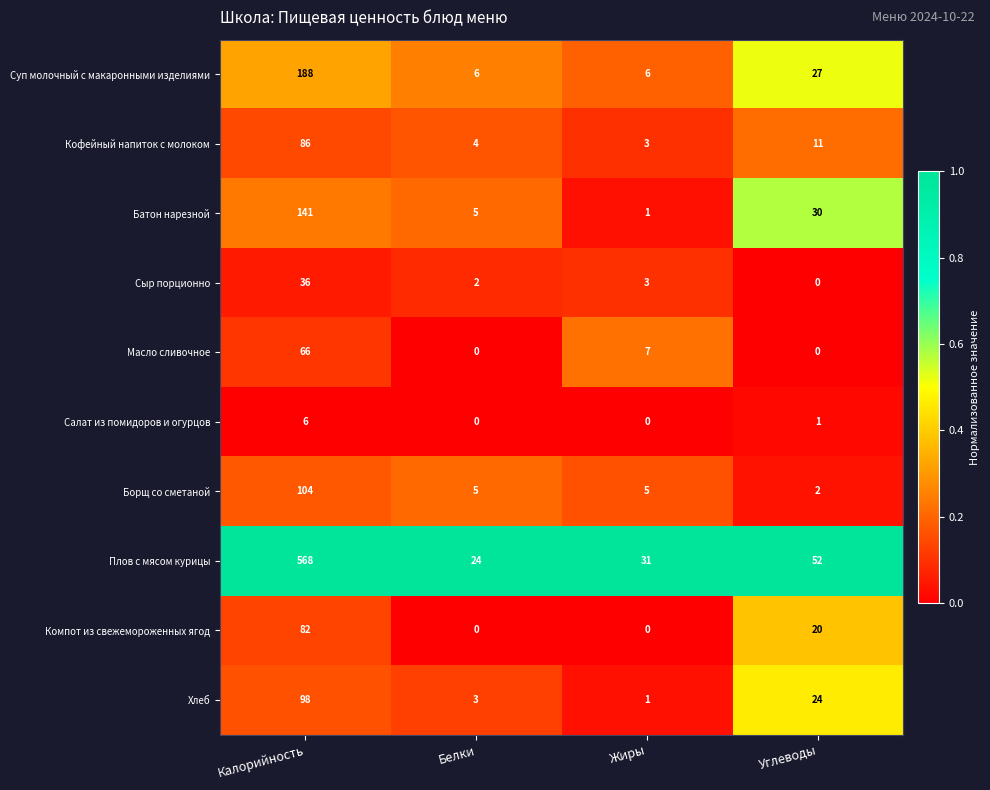

How many Масло сливочное values are between 0 and 66?

4